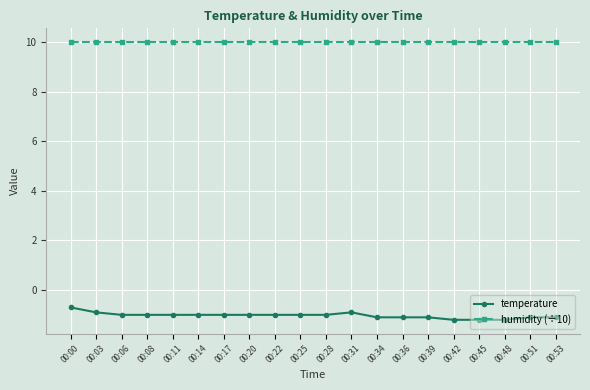

Rank the series by their average value, from highest to lowest.

humidity (÷10), temperature